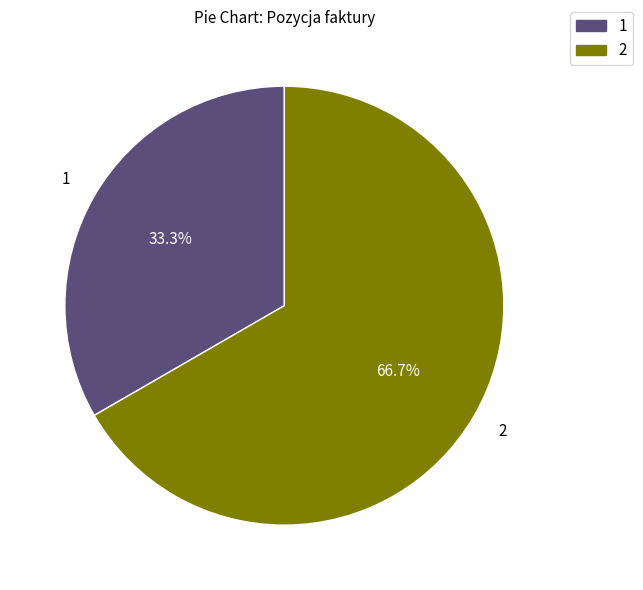

How many slices are in this pie chart?

2